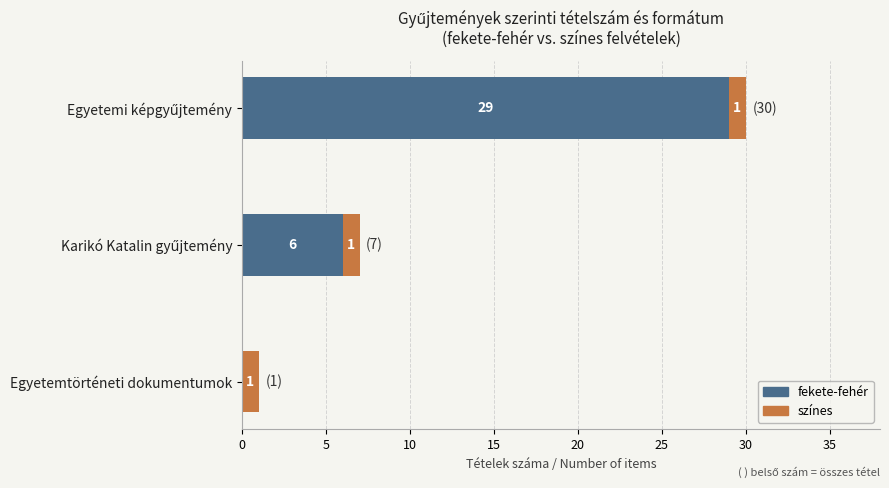

True or false: fekete-fehér has a value of 0 at Egyetemtörténeti dokumentumok.

True